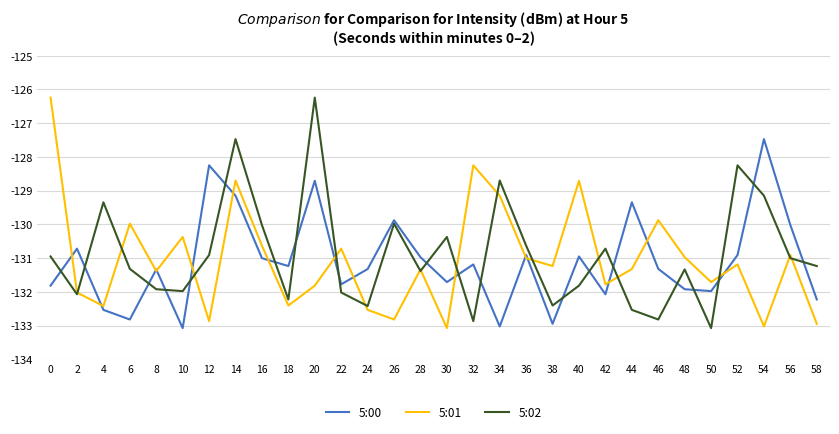

What is the maximum value shown in the chart?

-126.2